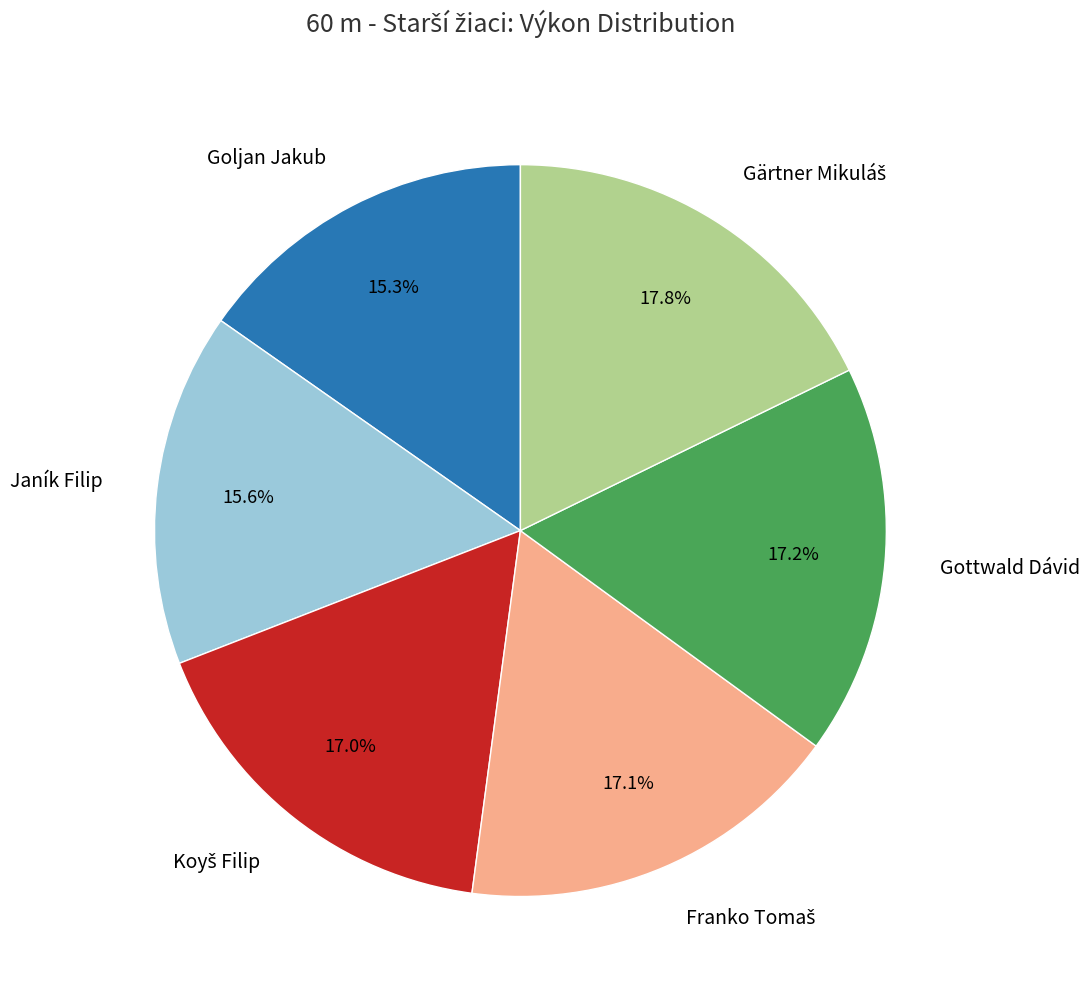

To the nearest percent, what is the average slice percentage?

17%